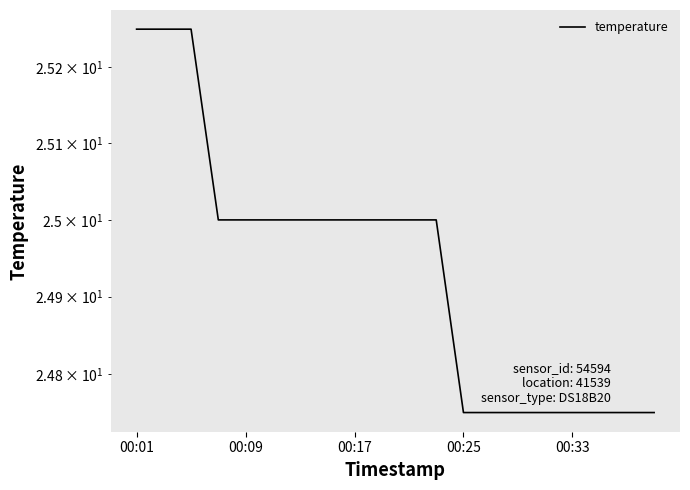

What is the difference between the second highest and second lowest values?

0.5